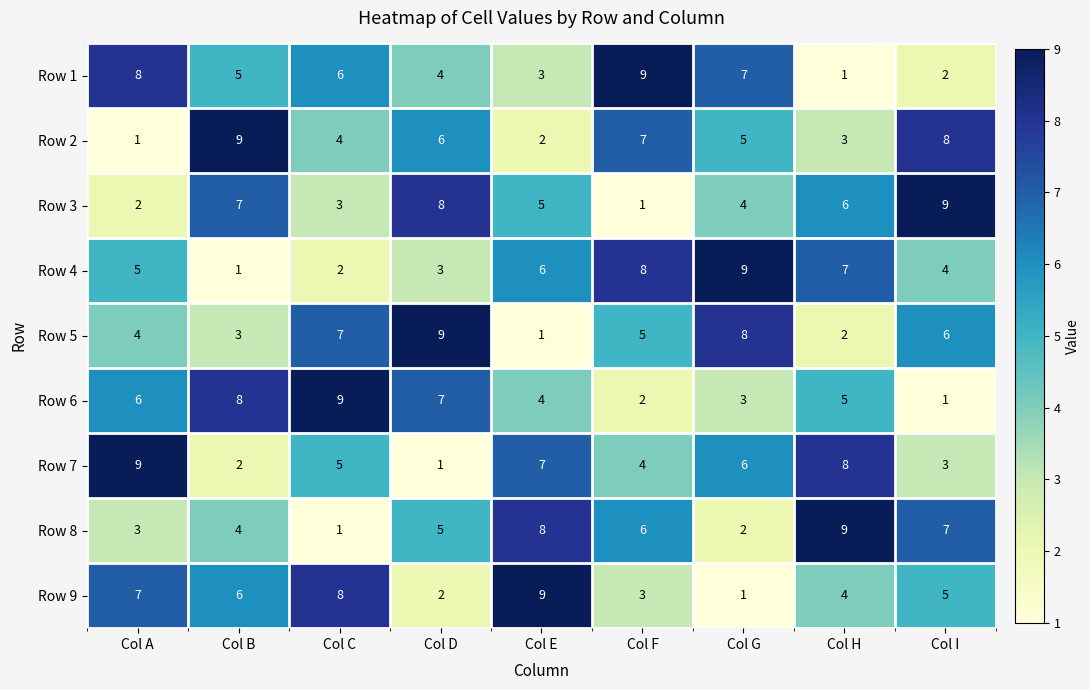

True or false: Row 2 has a value of 5 at Col B.

False